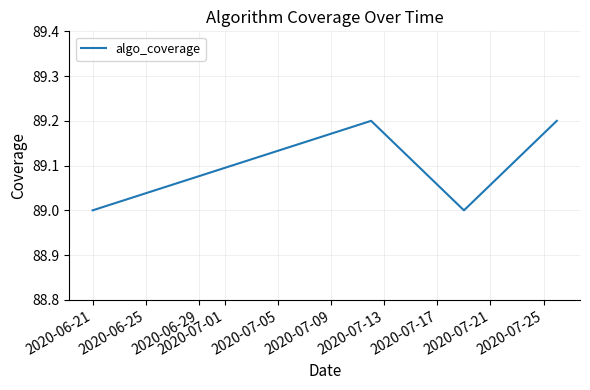

How many interior local peaks (higher than both neighbors) does the data have?

1